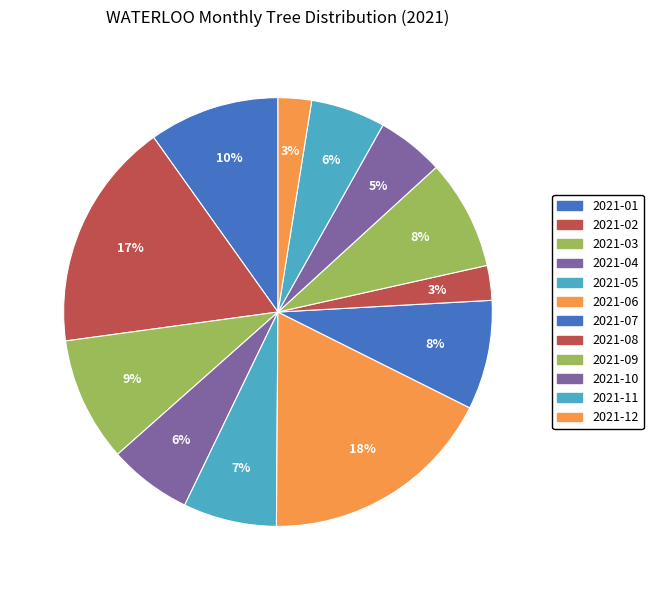

Does 2021-11 account for over 50% of the chart?

No